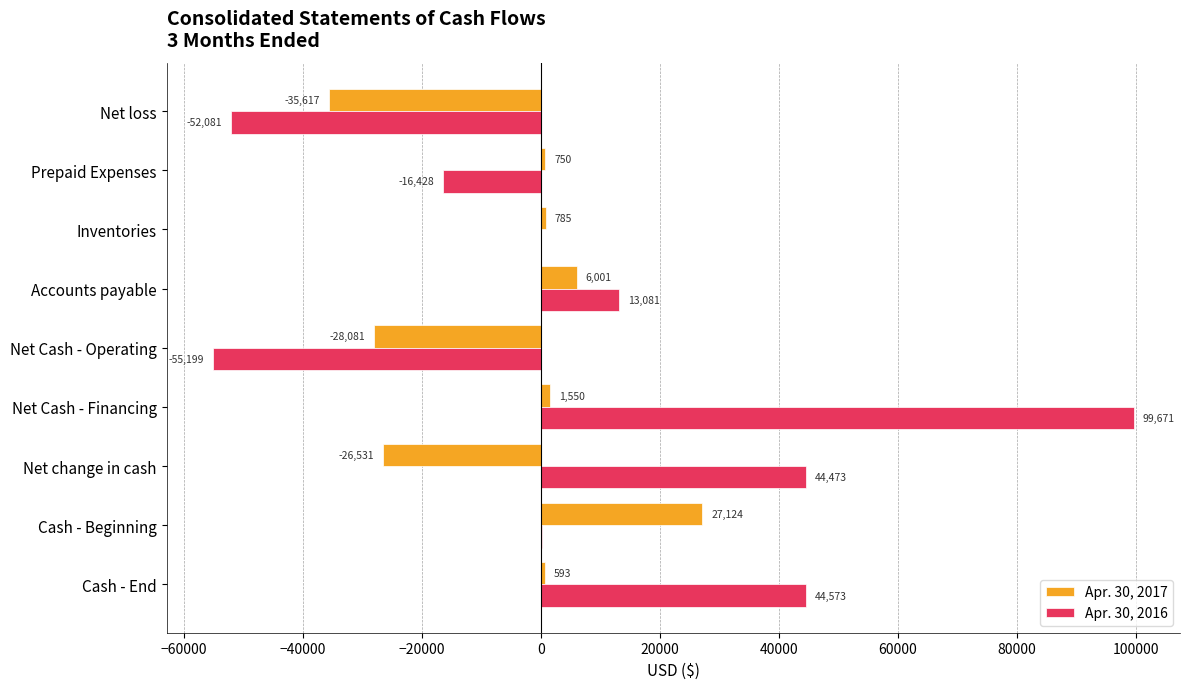

What is the approximate value of Apr. 30, 2017 at Cash - End?

593